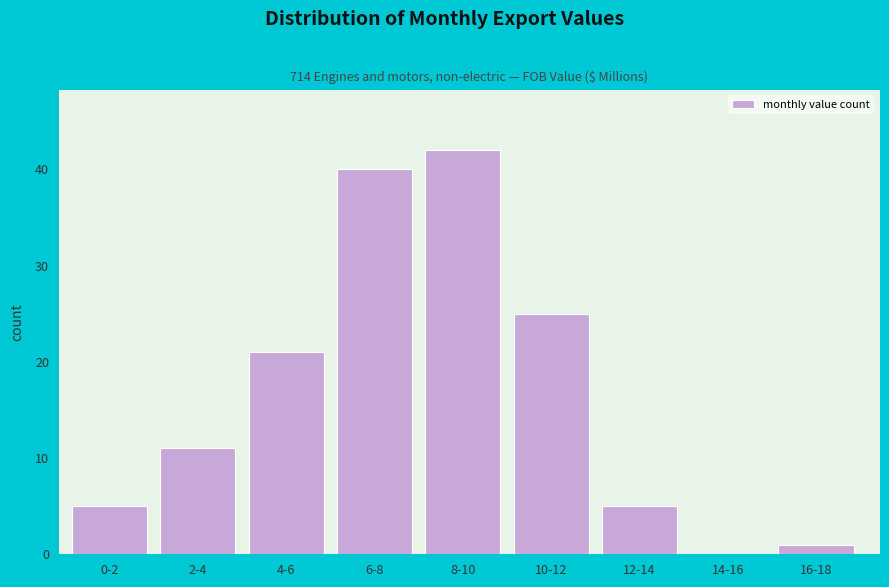

Reading right to left, extract all data points from this chart.

16-18=1	14-16=0	12-14=5	10-12=25	8-10=42	6-8=40	4-6=21	2-4=11	0-2=5